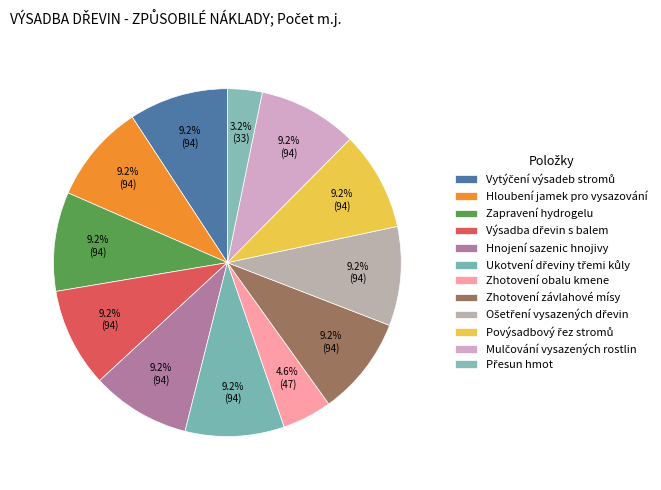

How many slices are in this pie chart?

12